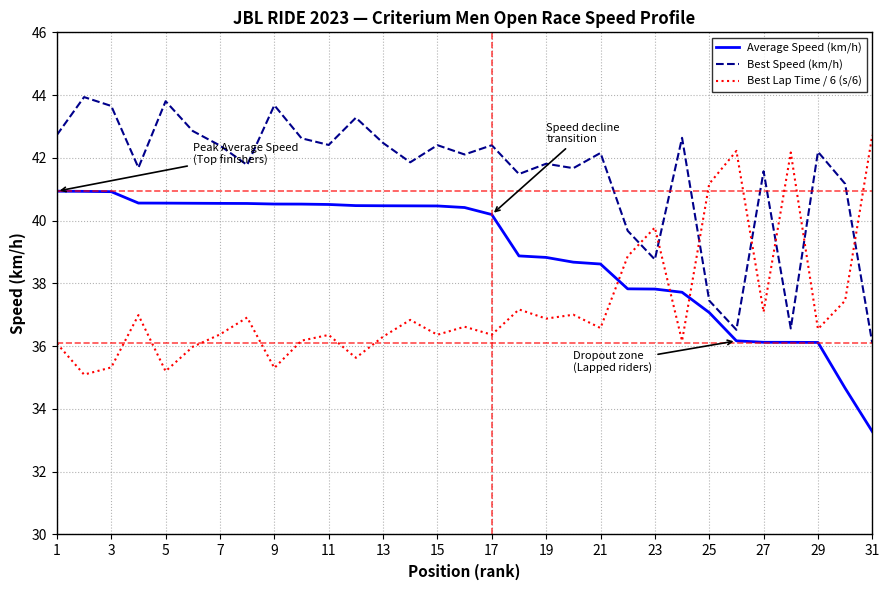

What is the smallest value displayed?

33.3